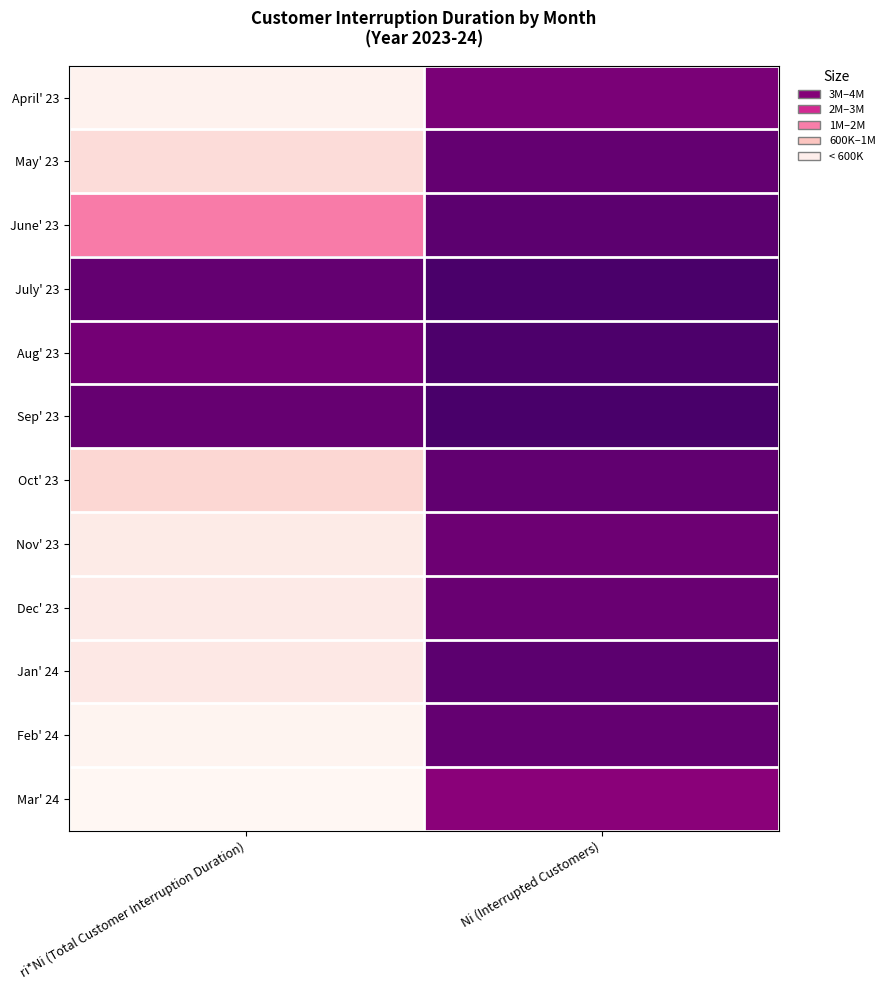

At how many categories does at least one series exceed 3194679?

2